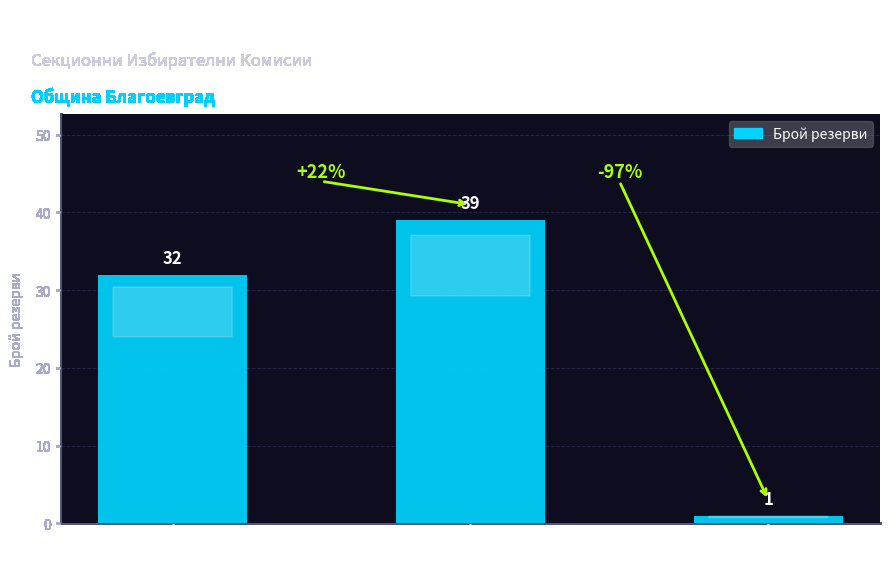

What is the label of the 1st bar from the right?

средно-
специално